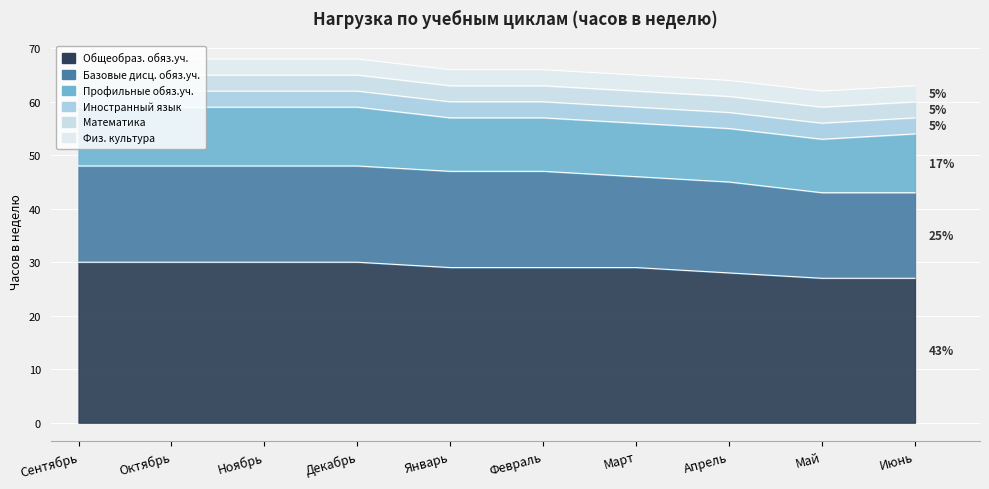

What is the greatest value displayed?

30